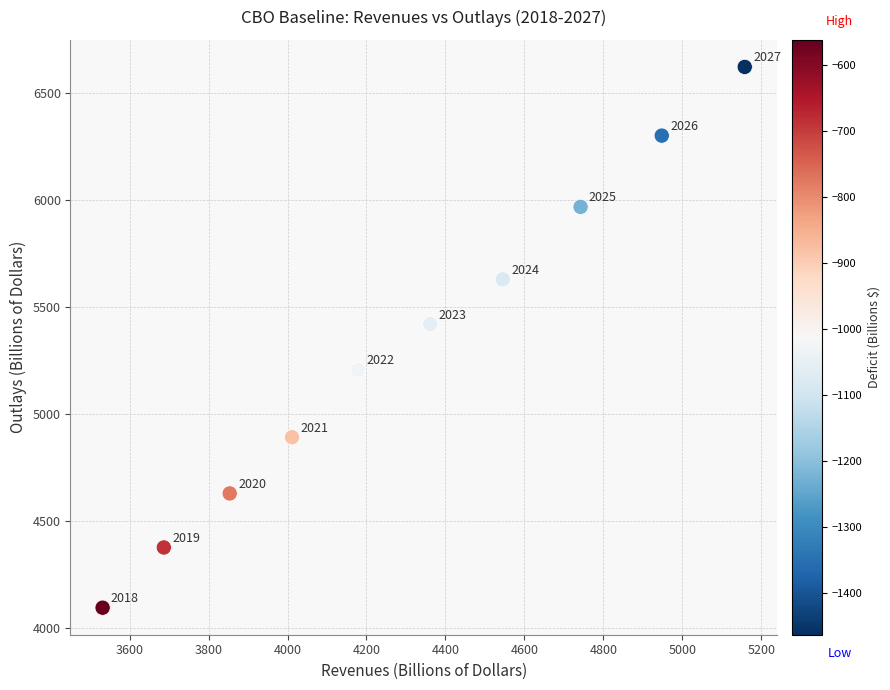

What Y value in the scatter plot is closest to 5357?

5418.8